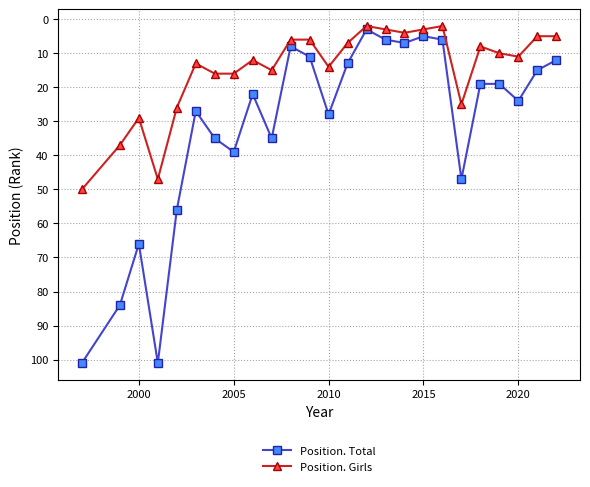

Which series has the largest total across all categories?

Position. Total